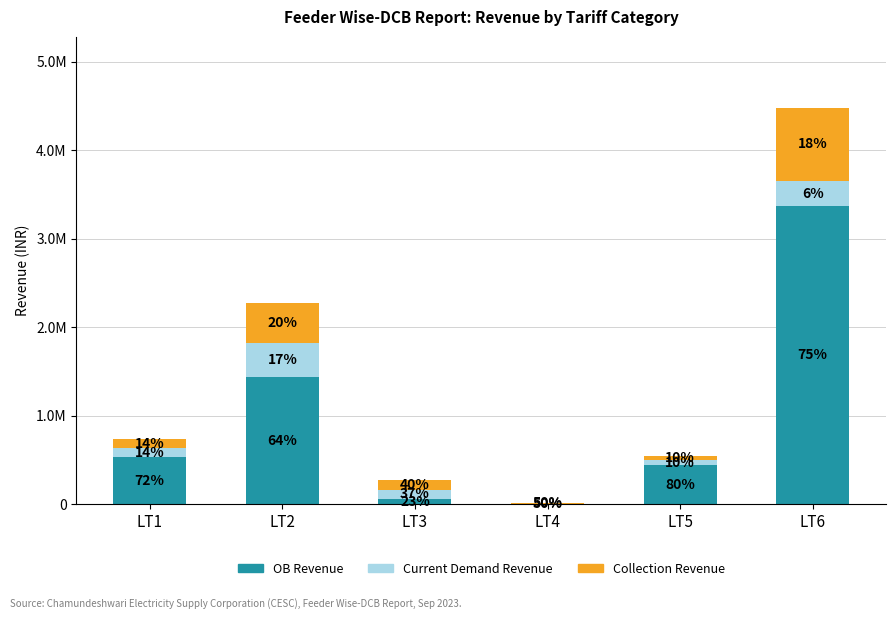

Between LT1 and LT4, which is larger?

LT1